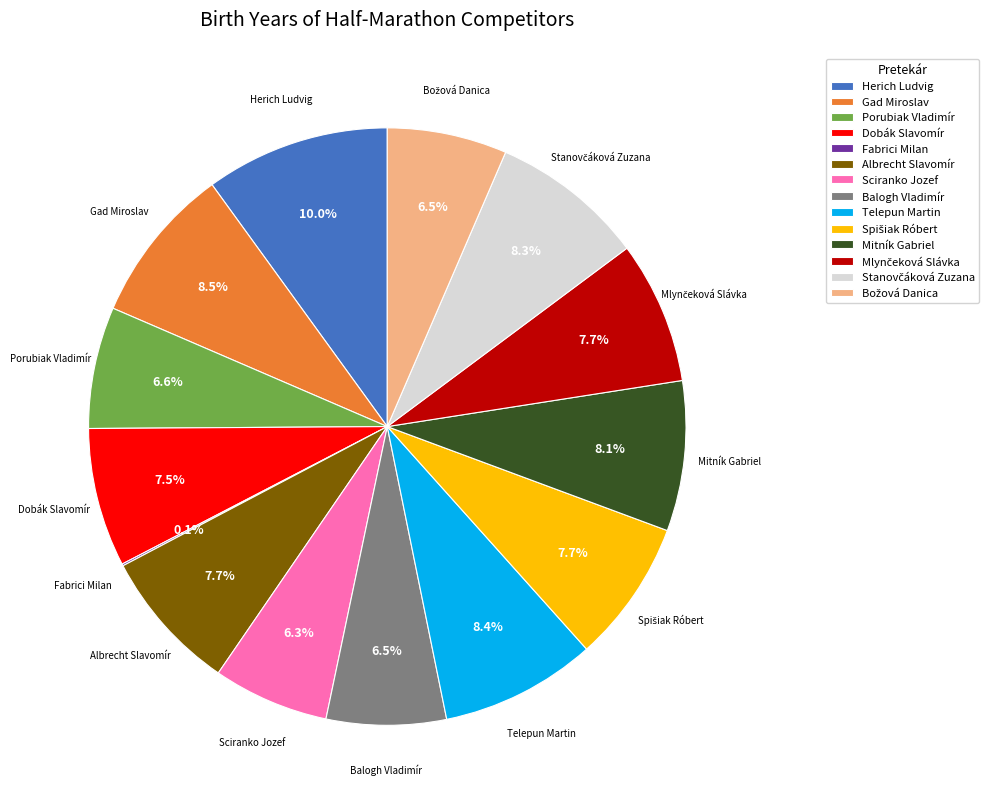

To the nearest percent, what is the difference between the largest and smallest slice percentages?

10%